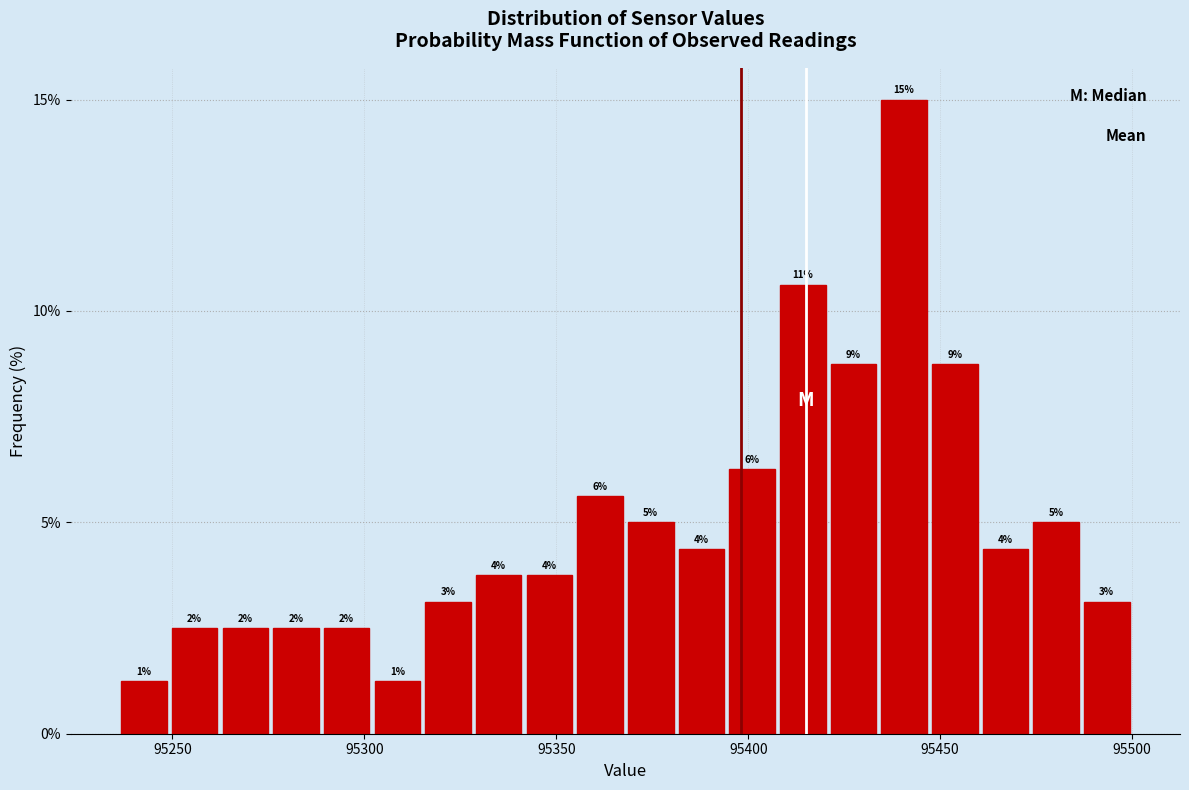

Around what value on the x-axis is the tallest bar? Give the approximate position of its centre, as read against the axis.

95440